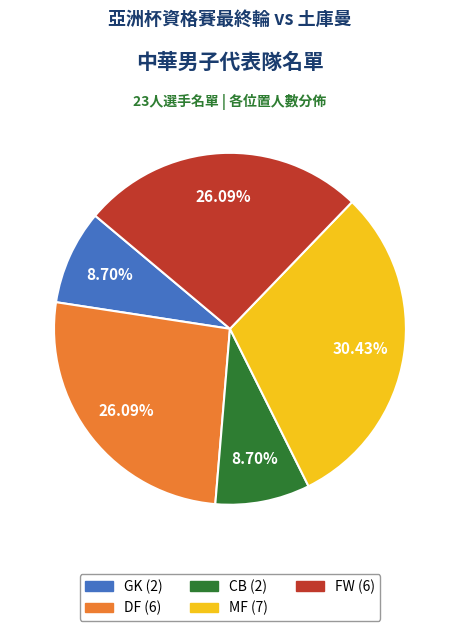

Which has a higher value, GK or FW?

FW